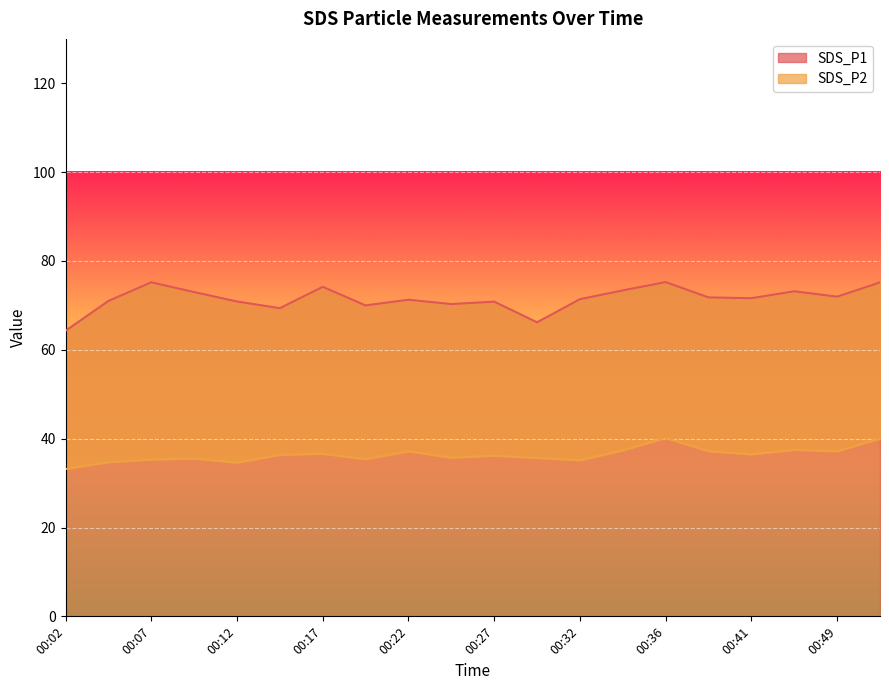

What are all the series names shown in the legend?

SDS_P1, SDS_P2